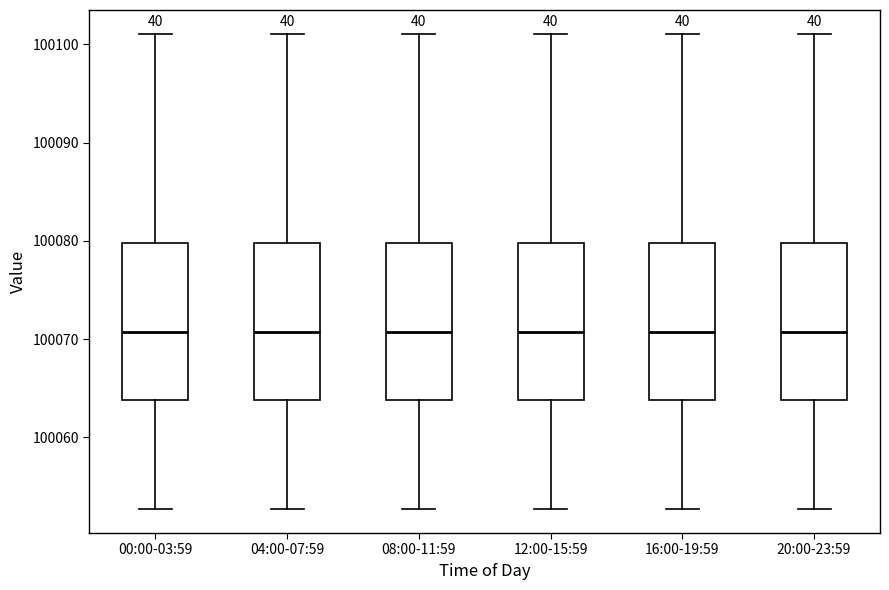

Reading left to right, read every box against the y-axis: the position of its median line, the range the box covers, and the ends of its whiskers. The values are not printed on the chart, so give them approximately, as read against the axis.

00:00-03:59: median 100071, box 100064 to 100080, whiskers 100053 to 100101
04:00-07:59: median 100071, box 100064 to 100080, whiskers 100053 to 100101
08:00-11:59: median 100071, box 100064 to 100080, whiskers 100053 to 100101
12:00-15:59: median 100071, box 100064 to 100080, whiskers 100053 to 100101
16:00-19:59: median 100071, box 100064 to 100080, whiskers 100053 to 100101
20:00-23:59: median 100071, box 100064 to 100080, whiskers 100053 to 100101